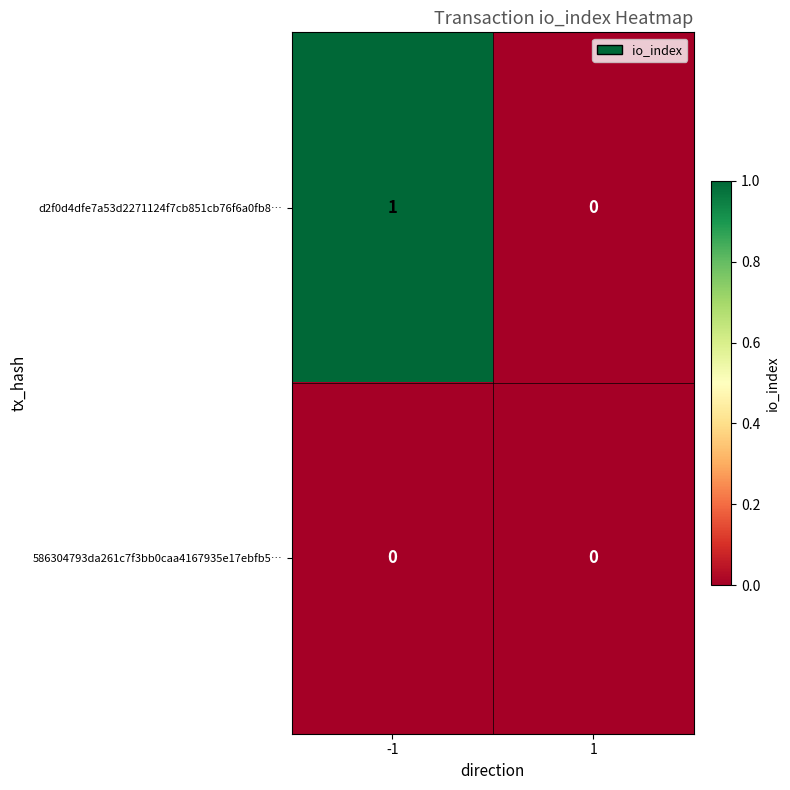

What is the difference between the highest and lowest values at -1?

1